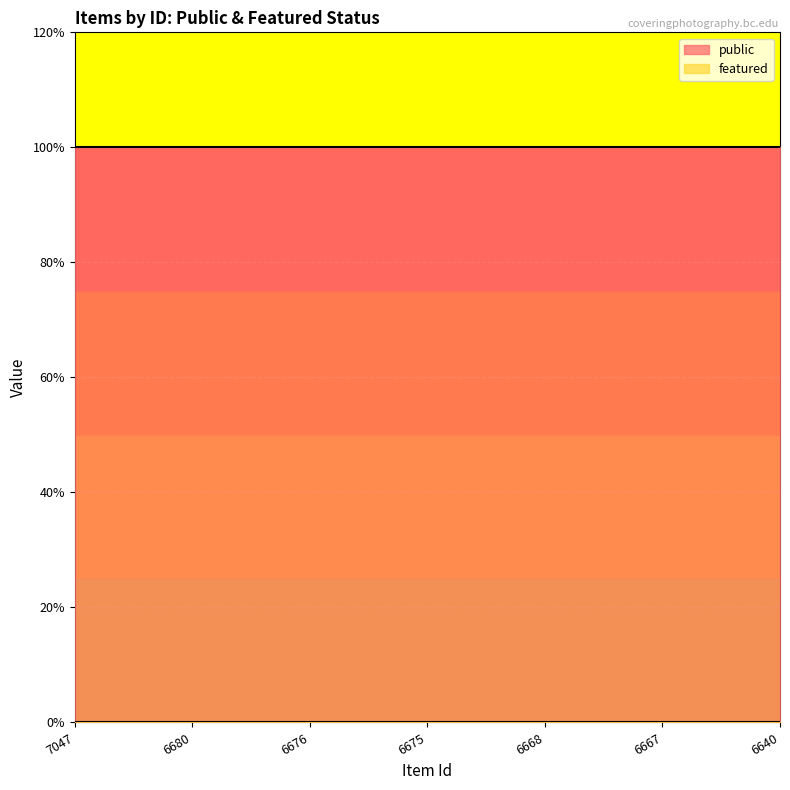

Reading left to right, extract all data points from this chart.

public: 7047=1	6680=1	6676=1	6675=1	6668=1	6667=1	6640=1
featured: 7047=0	6680=0	6676=0	6675=0	6668=0	6667=0	6640=0